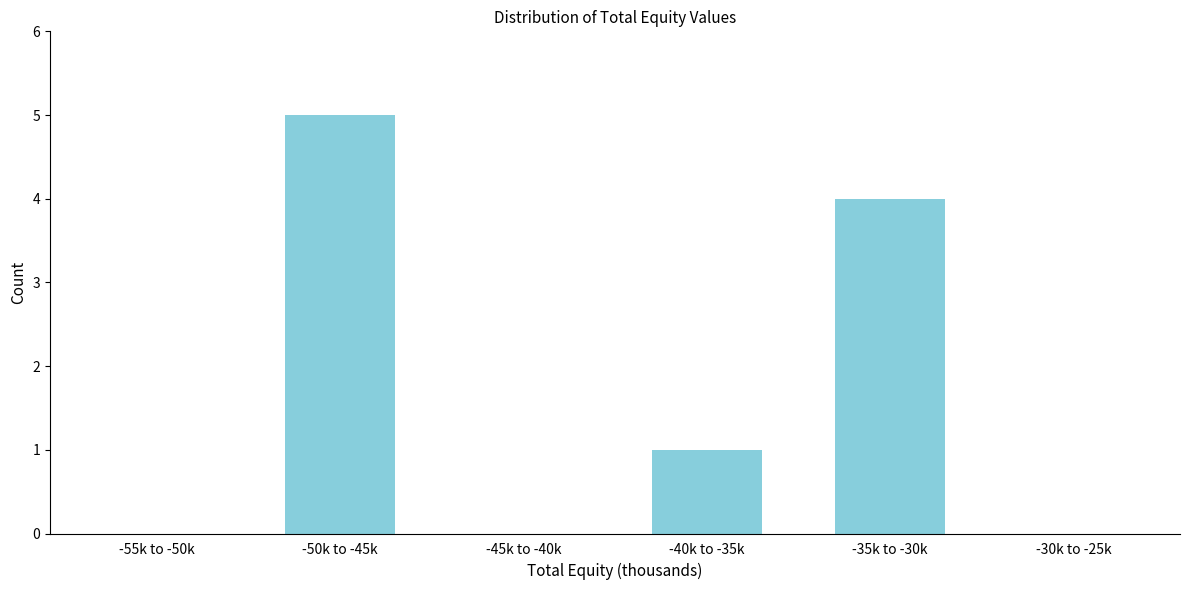

Reading left to right, transcribe all the data shown in this chart.

-55k to -50k=0	-50k to -45k=5	-45k to -40k=0	-40k to -35k=1	-35k to -30k=4	-30k to -25k=0